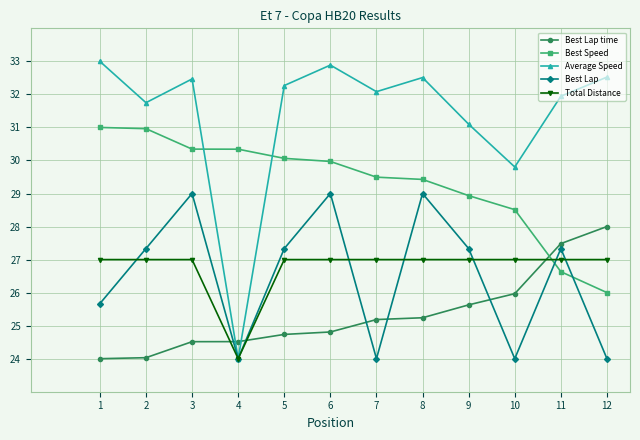

What is the difference between the maximum and minimum values in the Best Speed series?

5.0